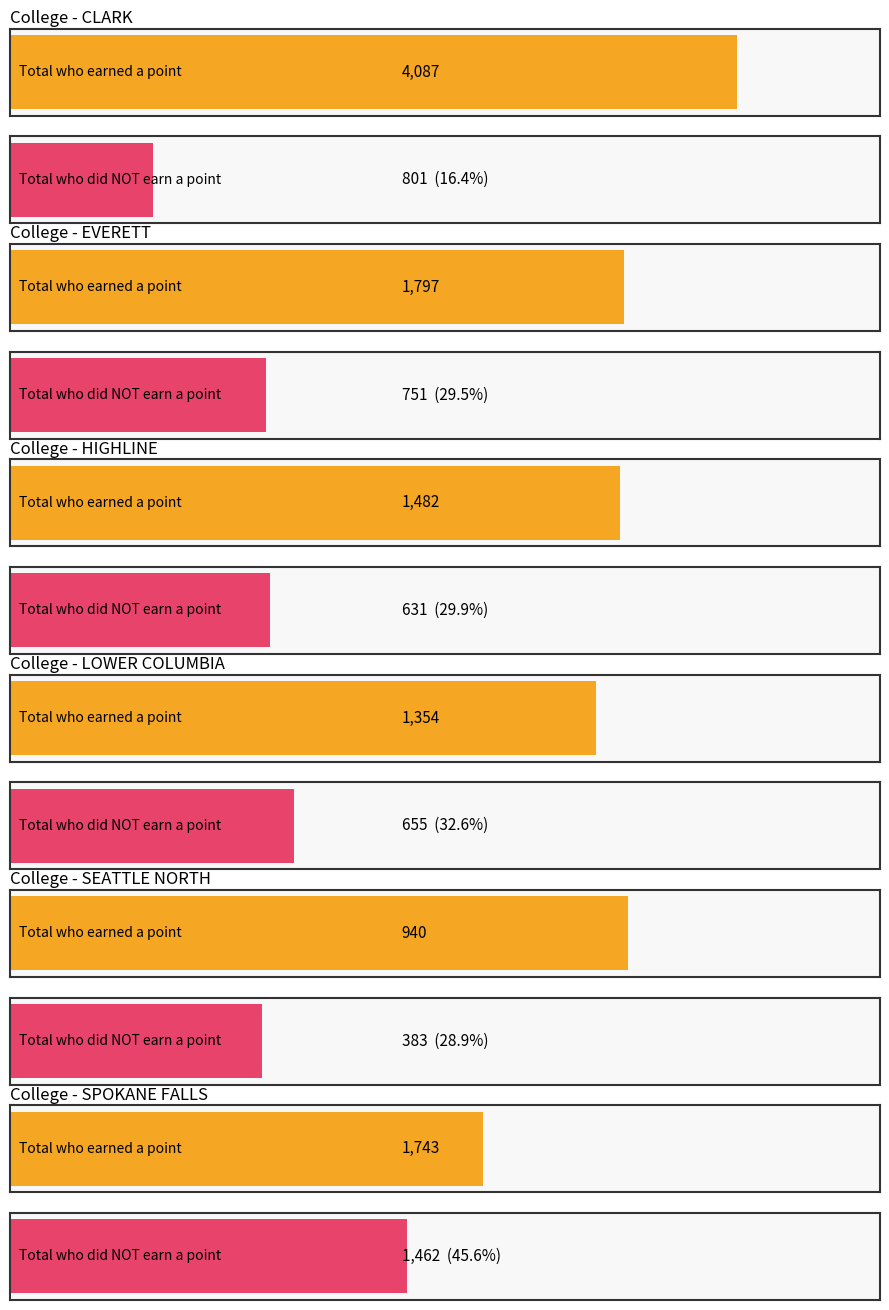

How many groups of bars are there?

6